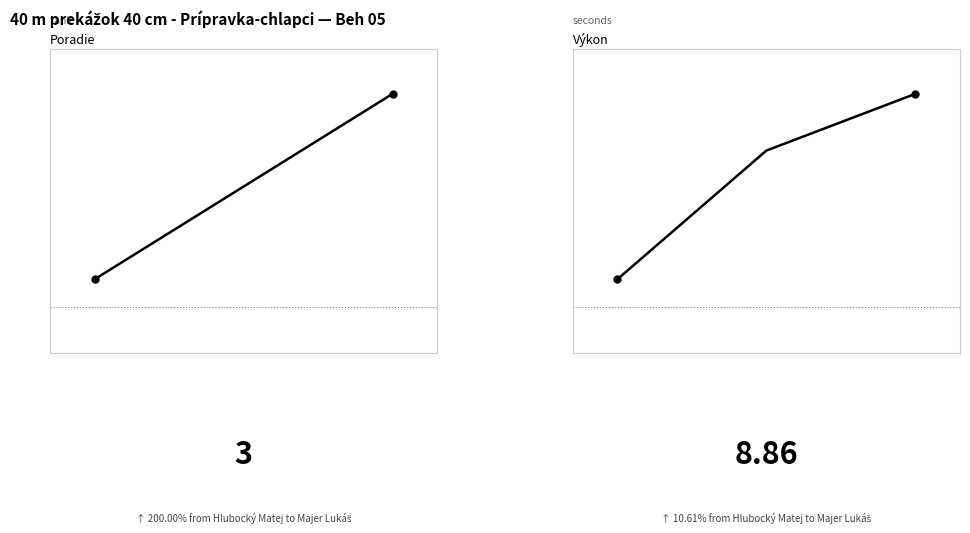

What is the value of the Výkon point at the 1st from the left?

8.0